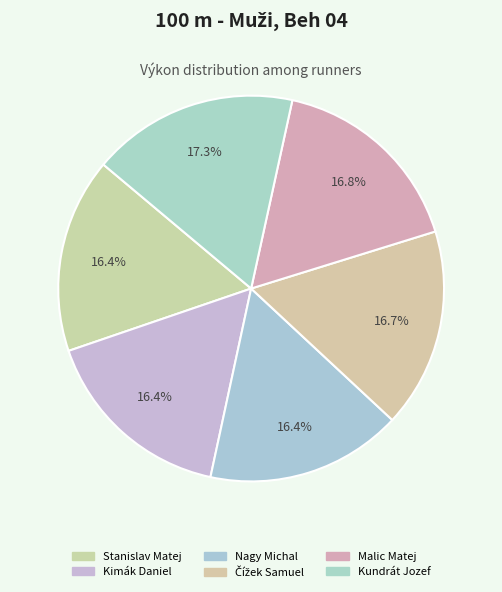

Between Malic Matej and Kundrát Jozef, which is larger?

Kundrát Jozef